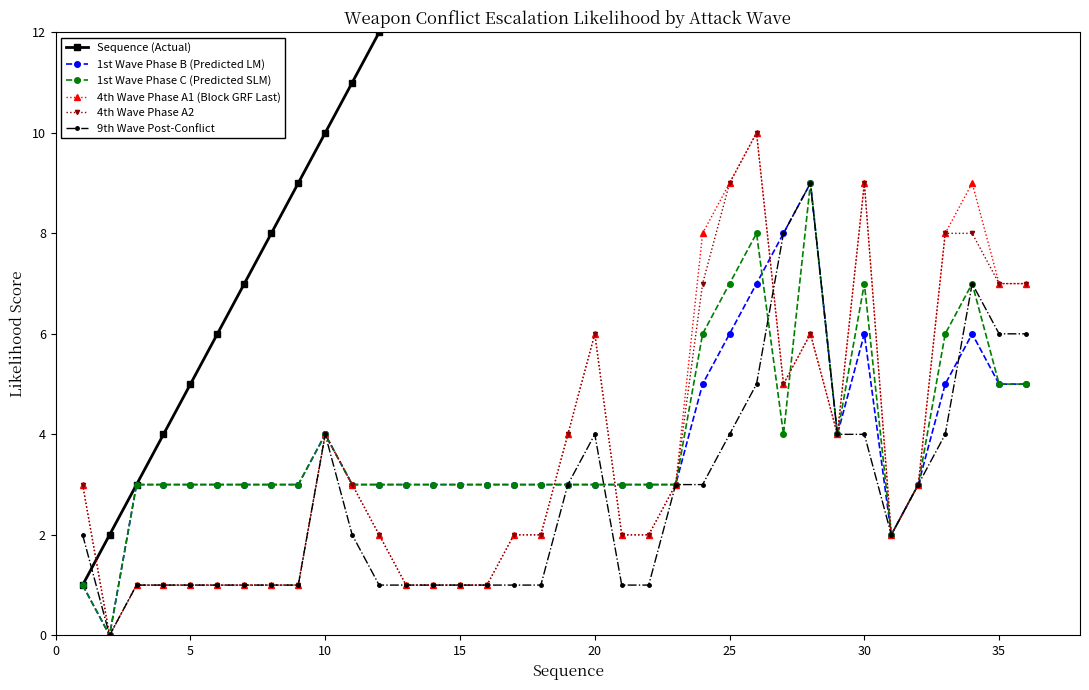

True or false: 1st Wave Phase C (Predicted SLM) has more than 0 points higher than both neighbors.

True